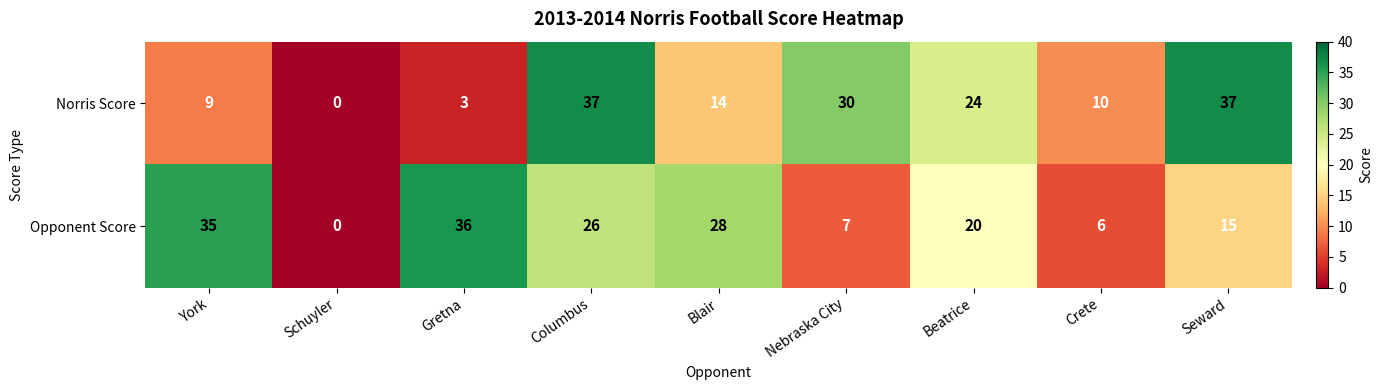

How many data points in Opponent Score are less than 20?

4